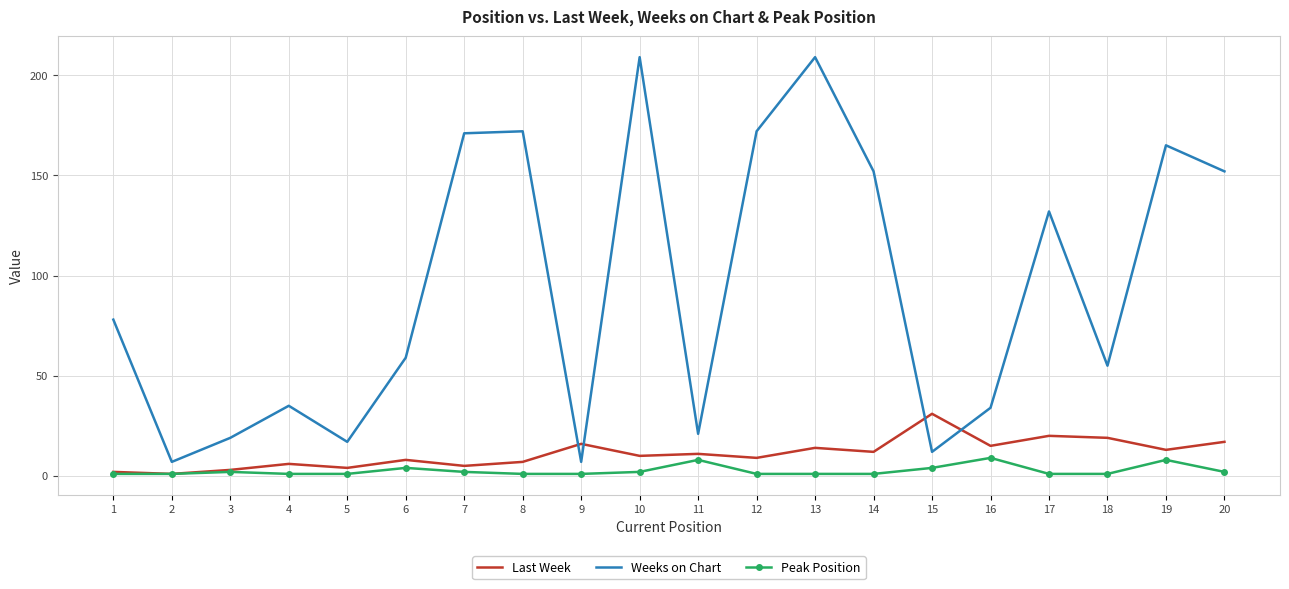

True or false: Peak Position and Weeks on Chart cross at least once.

False